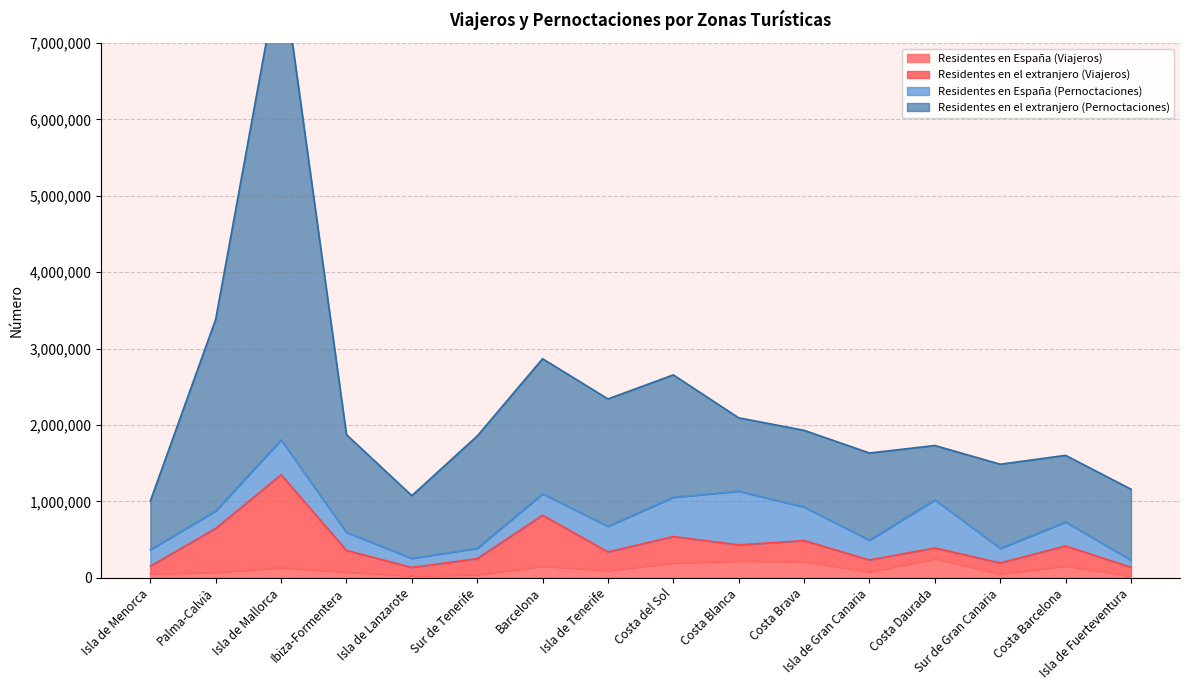

What is the maximum value shown in the chart?

8079046